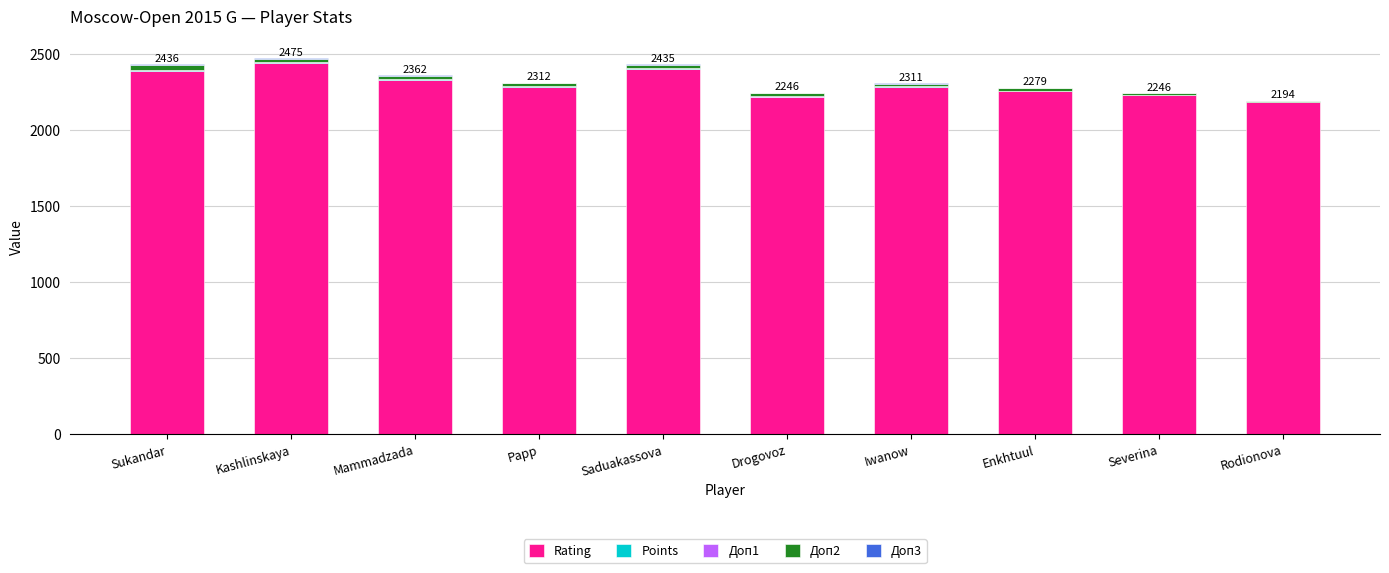

What is the highest value of the Rating series?

2444.0